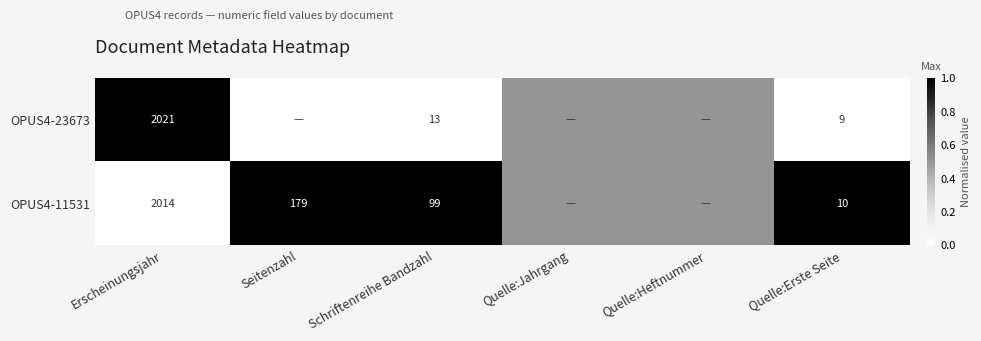

Is it true that OPUS4-23673 equals 13.0 at Schriftenreihe Bandzahl?

True